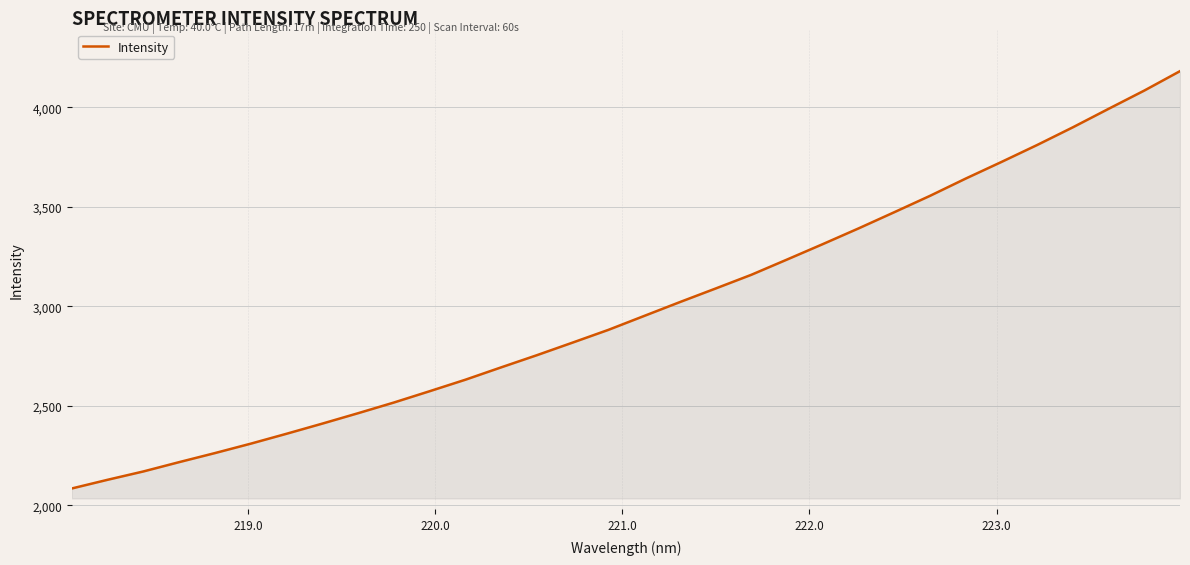

What is the maximum value shown in the chart?

4182.4